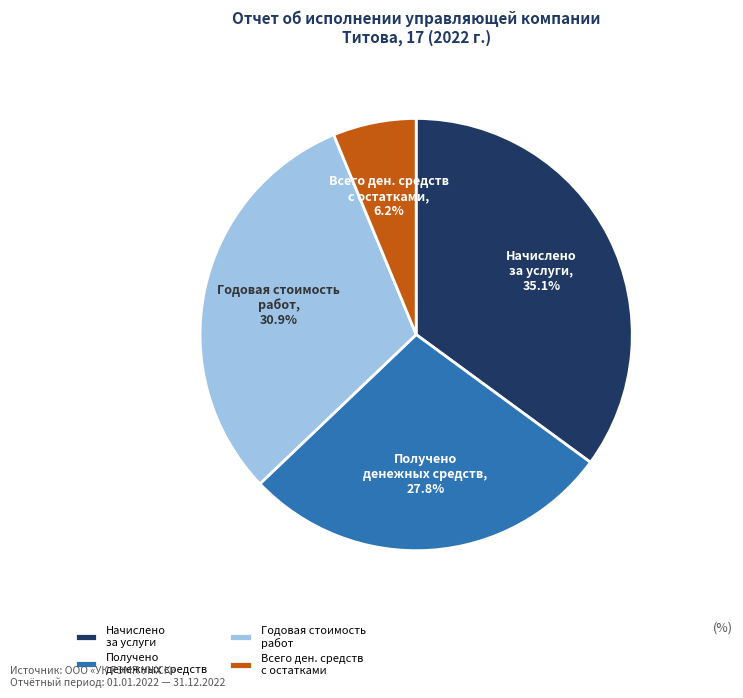

Does any single category account for the majority?

No